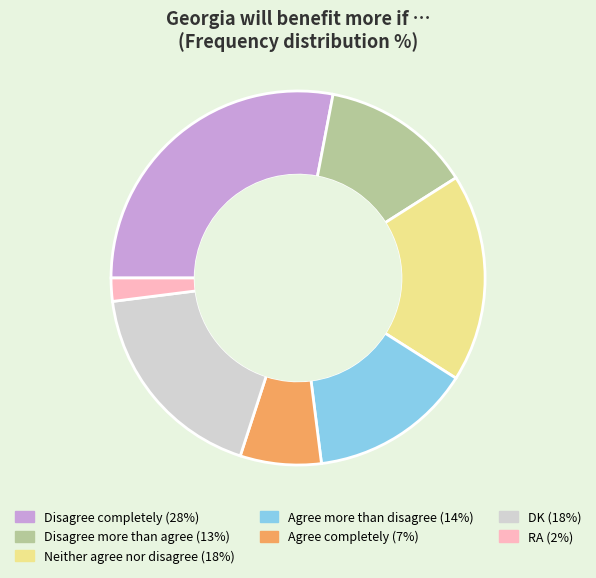

True or false: Disagree completely accounts for 34% of the total.

False